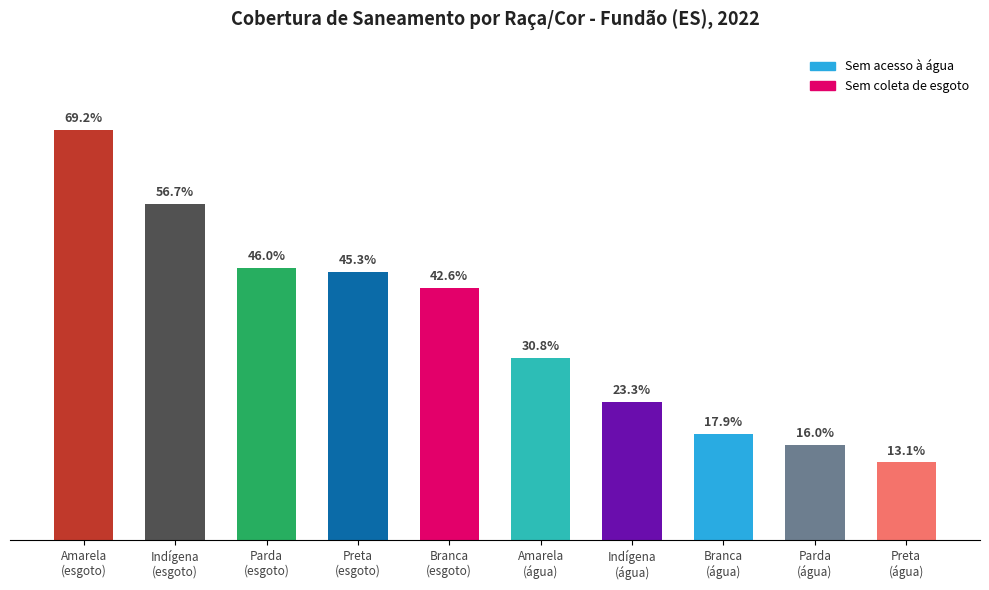

Does the chart contain any negative values?

No